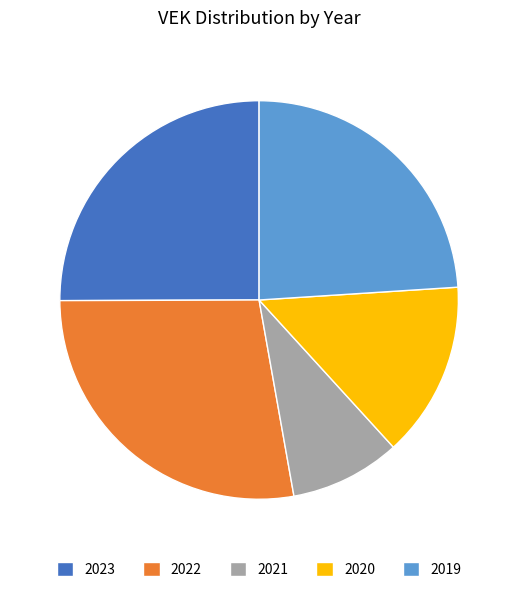

Which category has the biggest portion of the pie?

2022